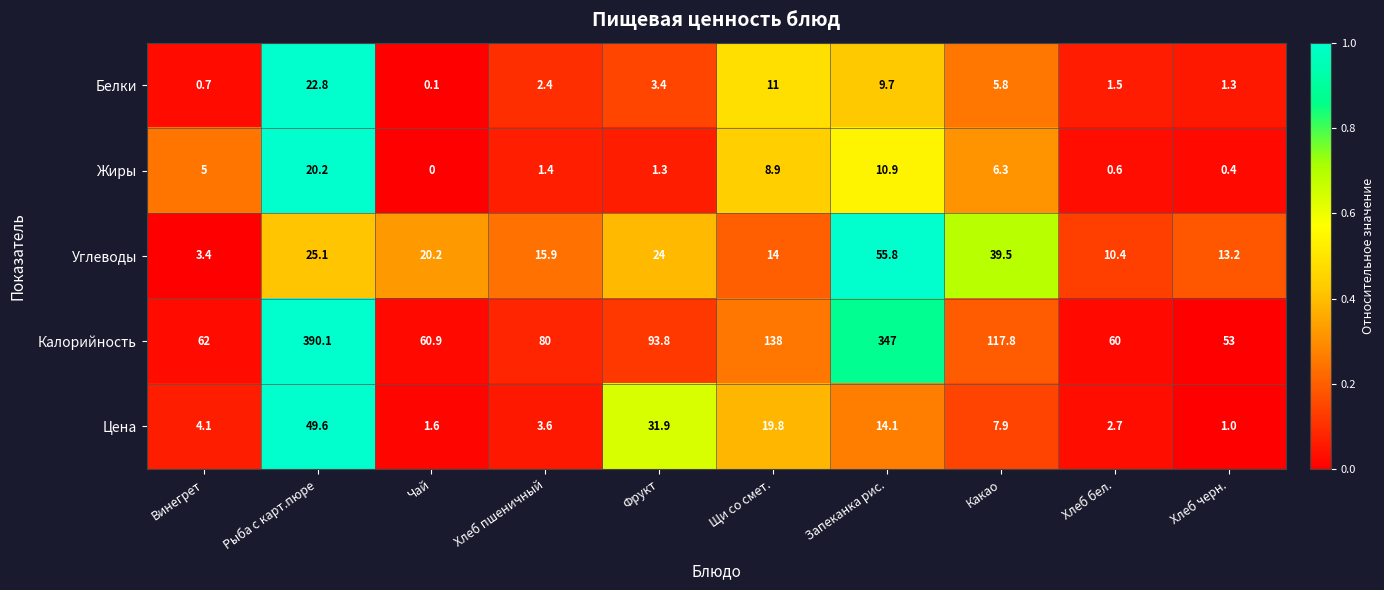

Which series changed the most between Рыба с карт.пюре and Фрукт?

Калорийность